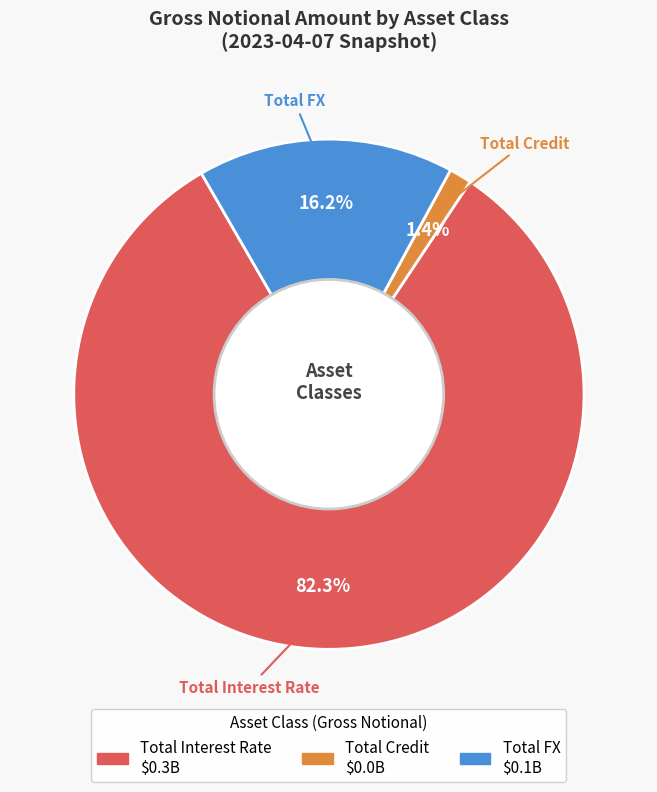

Which category accounts for the majority?

Total Interest Rate